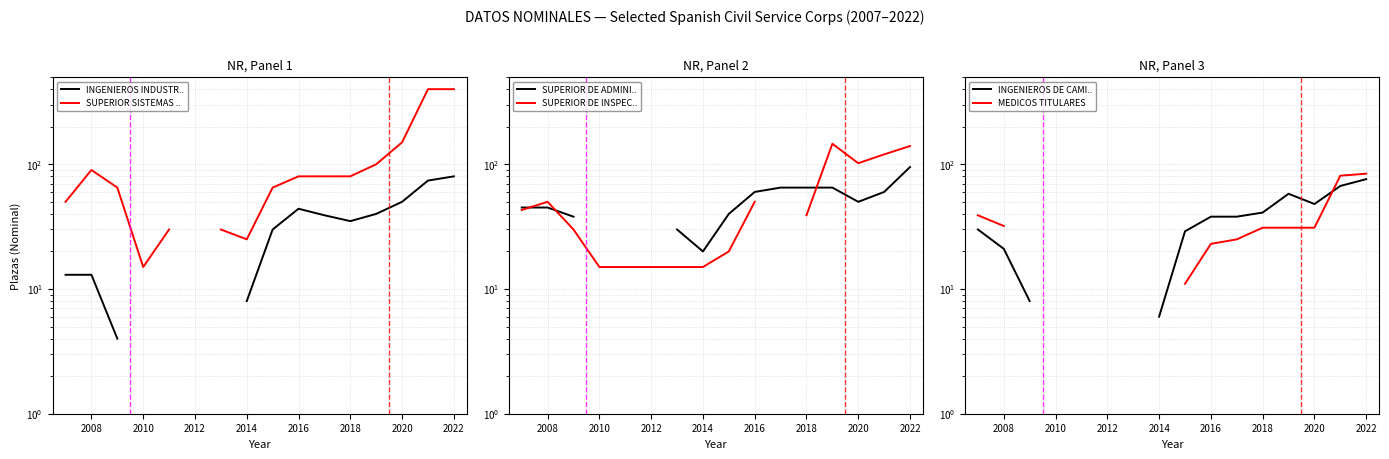

Does the chart display data point markers on the line(s)?

No